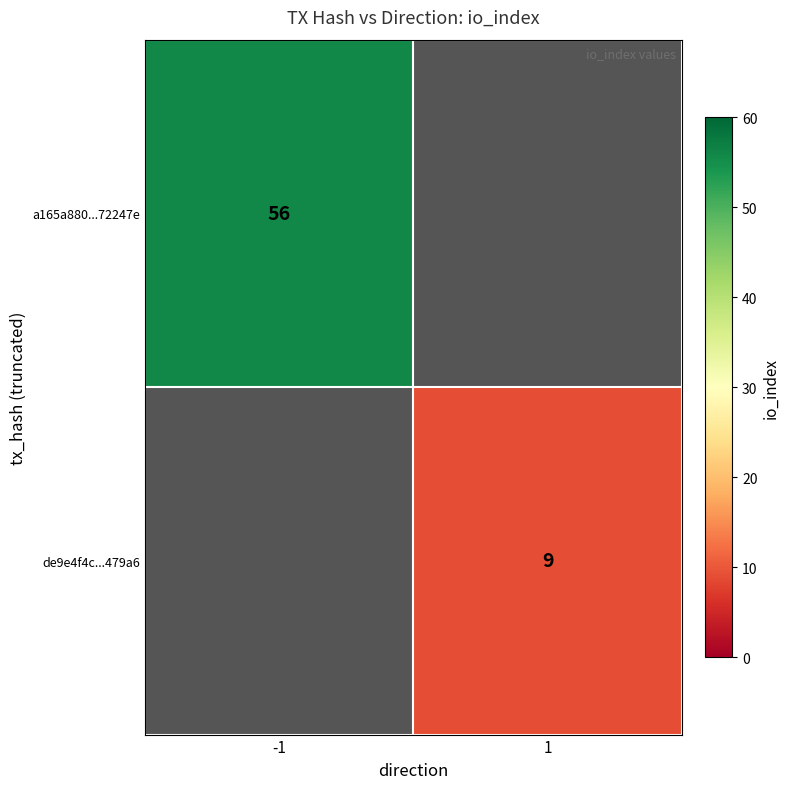

Between 1 and -1, which is larger?

-1